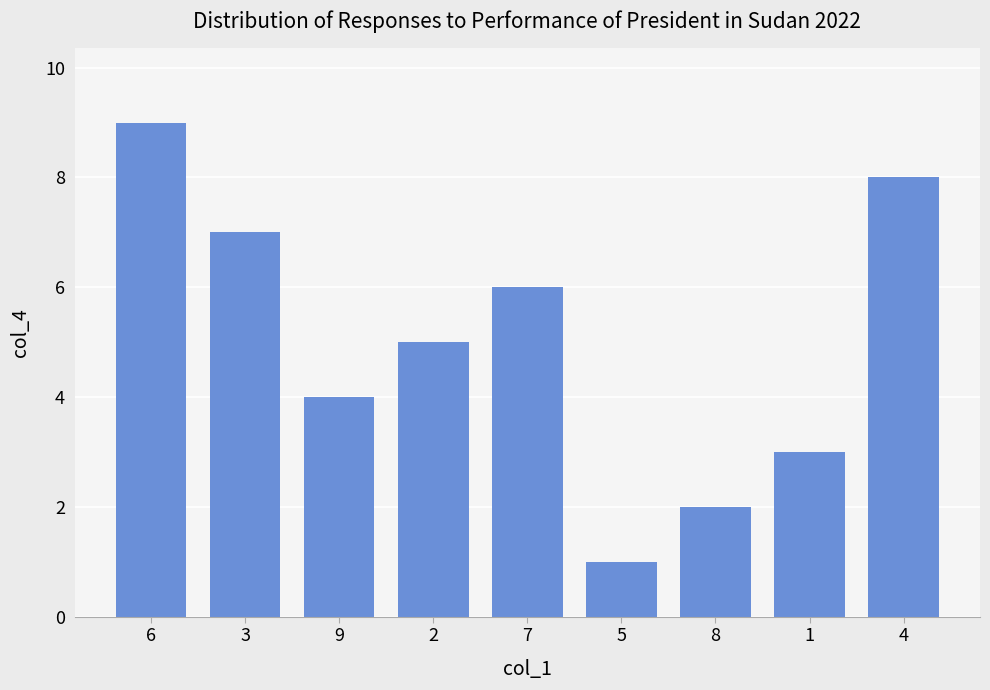

What is the smallest value displayed?

1